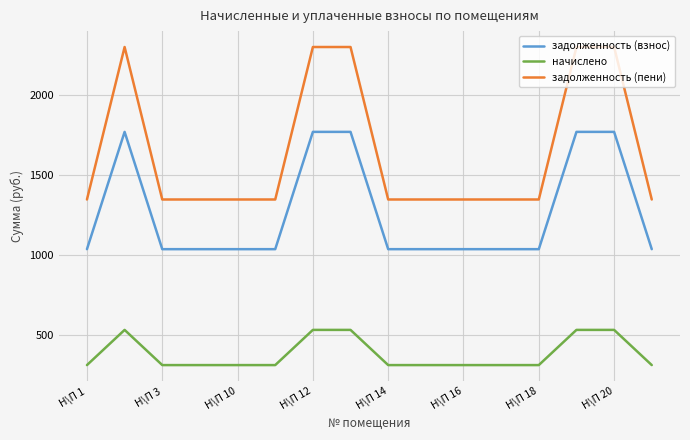

True or false: начислено and задолженность (пени) cross at least once.

False